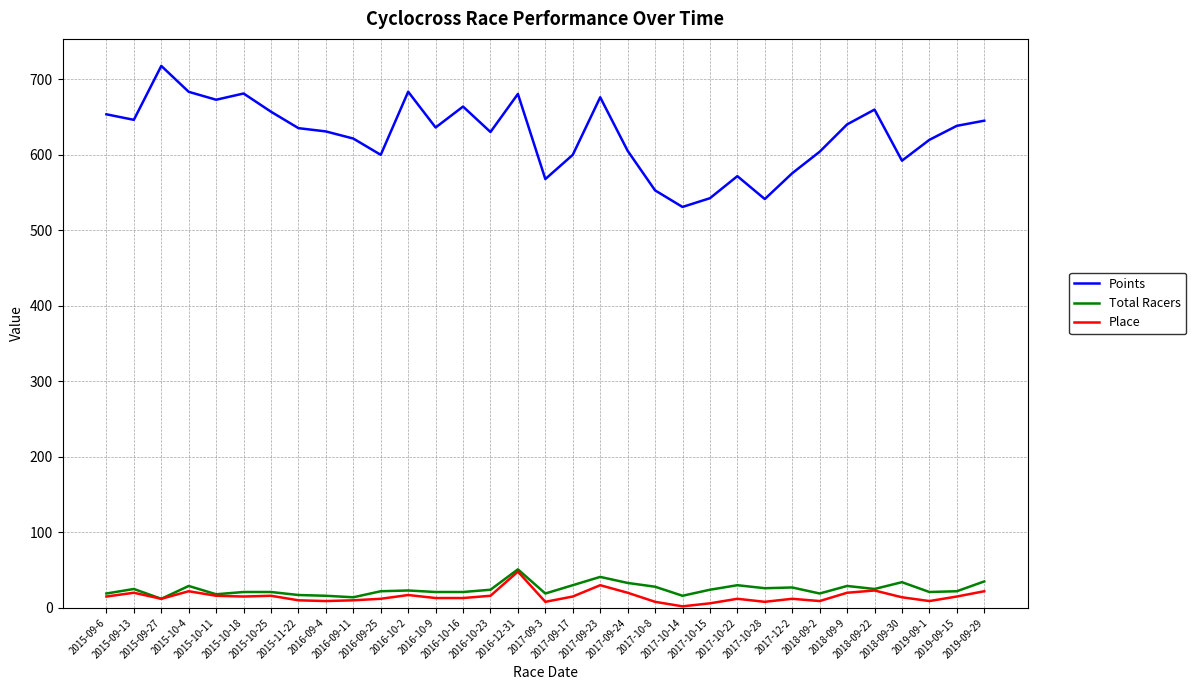

What is the maximum value shown in the chart?

717.8